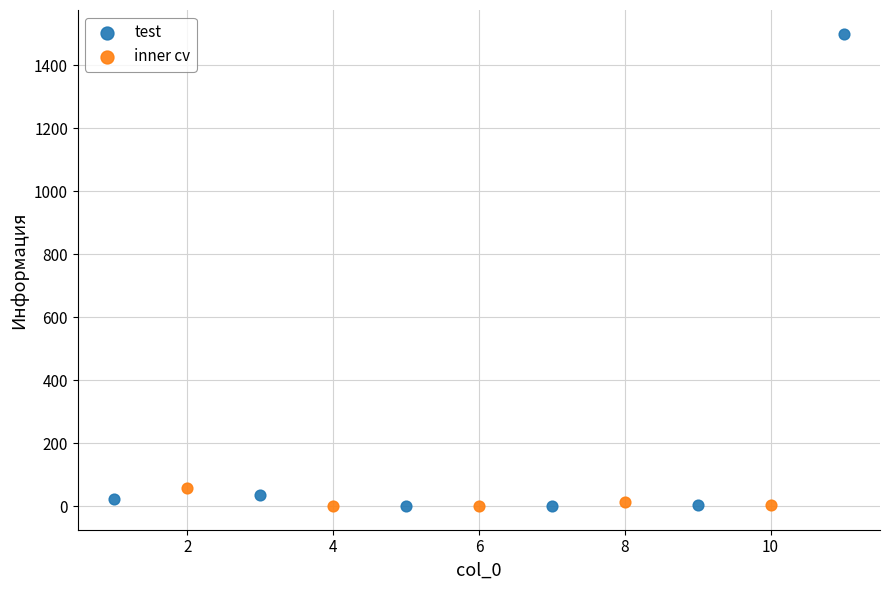

Which series reaches the maximum Y coordinate?

test